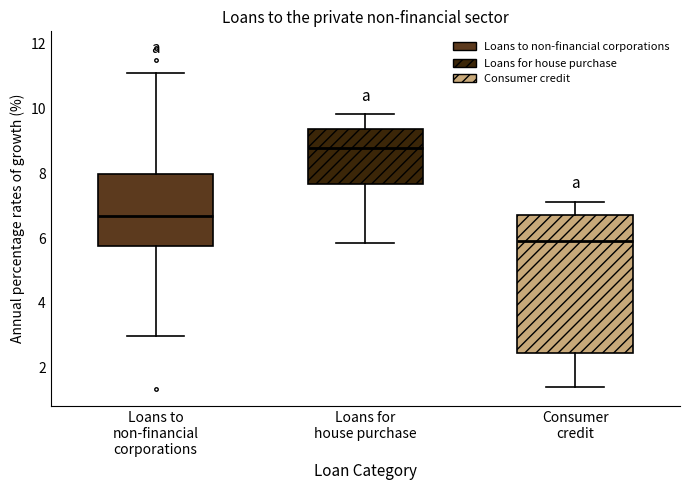

Where is the lower edge of the box for Loans for house purchase on the y-axis? The values are not printed on the chart, so give them approximately, as read against the axis.

7.6